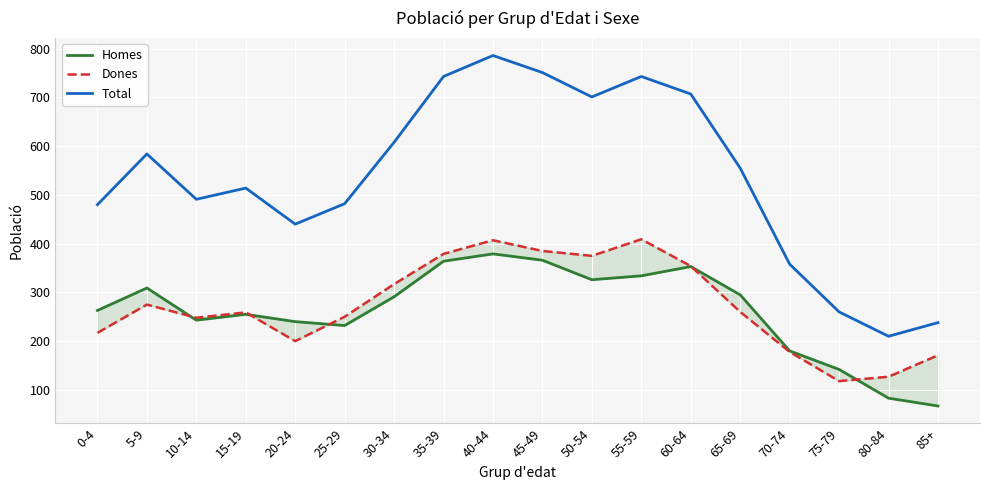

Which category has the lowest value in the Dones series?

75-79